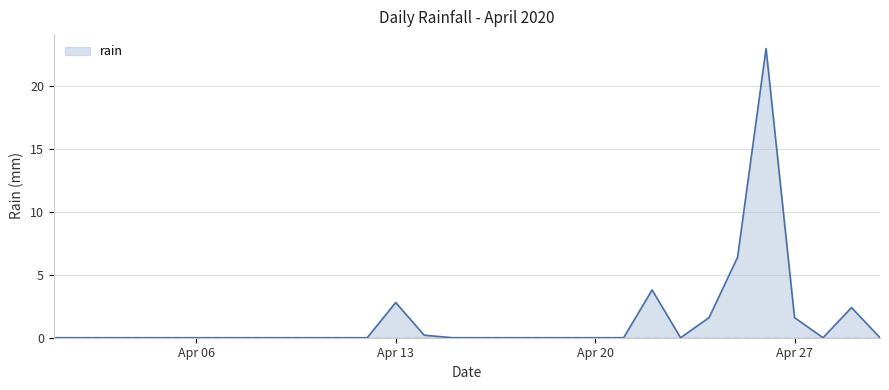

What is the difference between the maximum and minimum values?

23.0